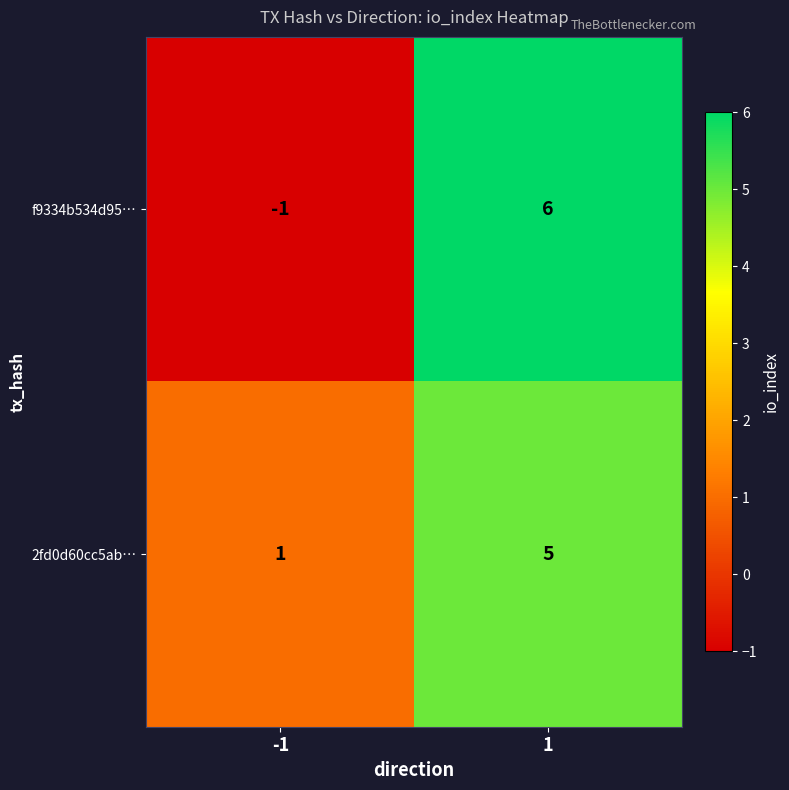

Reading left to right, what are all the values shown in this chart?

f9334b534d95…: -1=-1	1=6
2fd0d60cc5ab…: -1=1	1=5